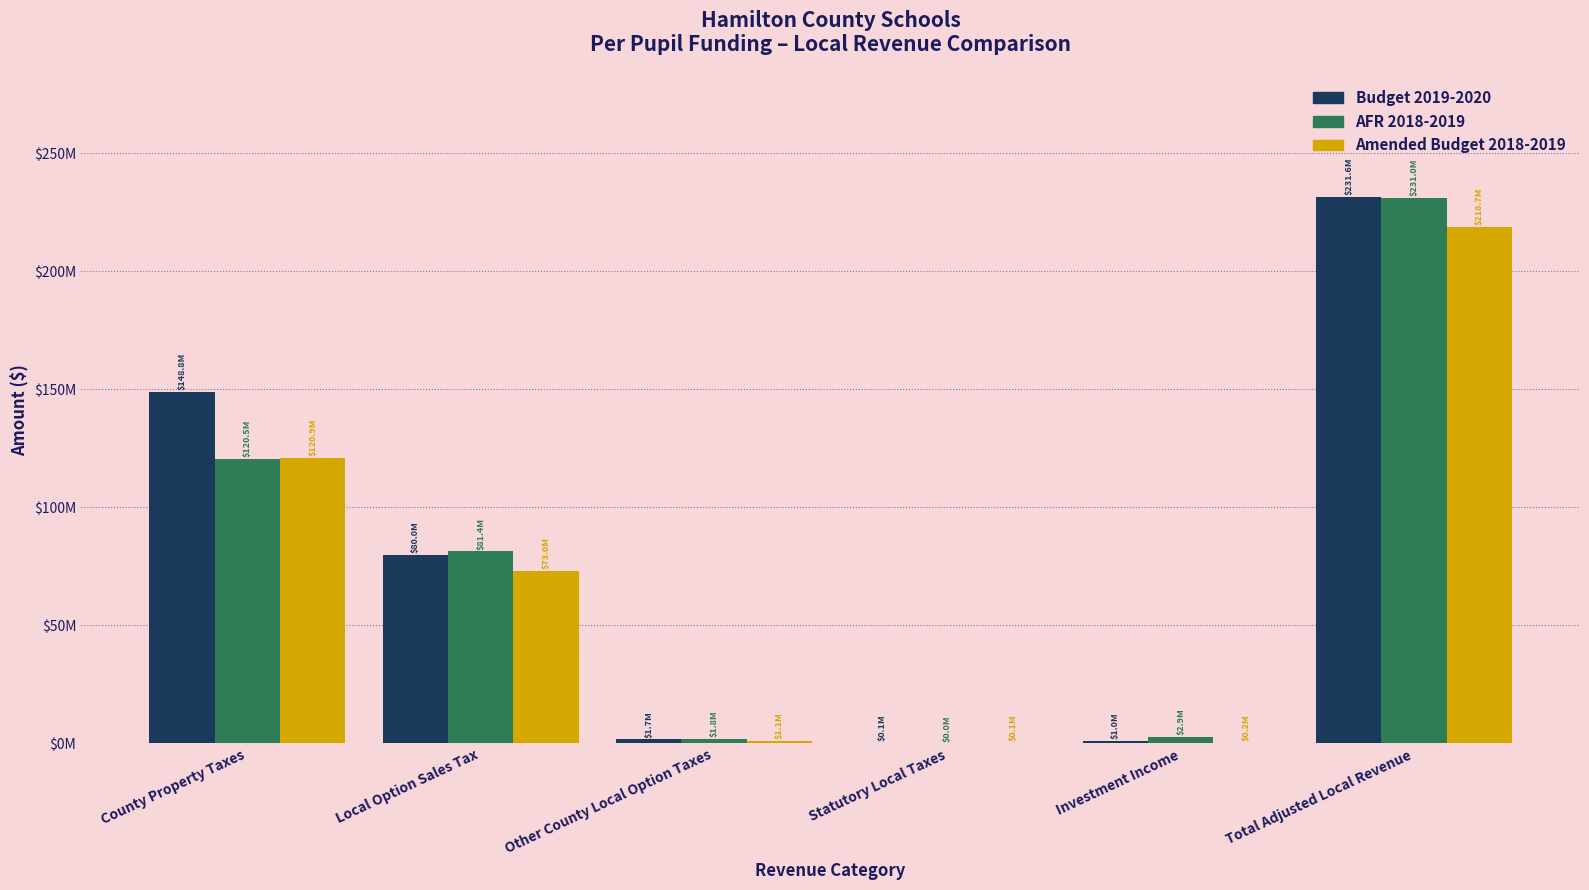

Are the bars grouped side by side (vs. stacked)?

Yes